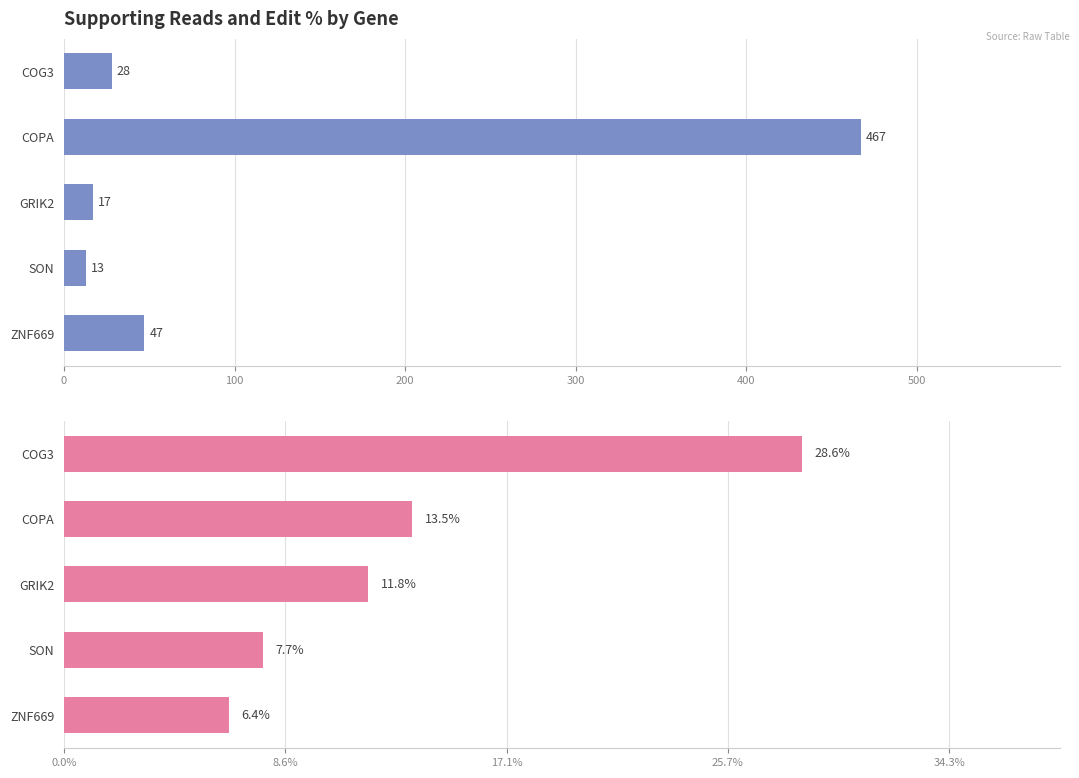

List the series in order of their overall mean, lowest first.

edit_perc, supporting_reads